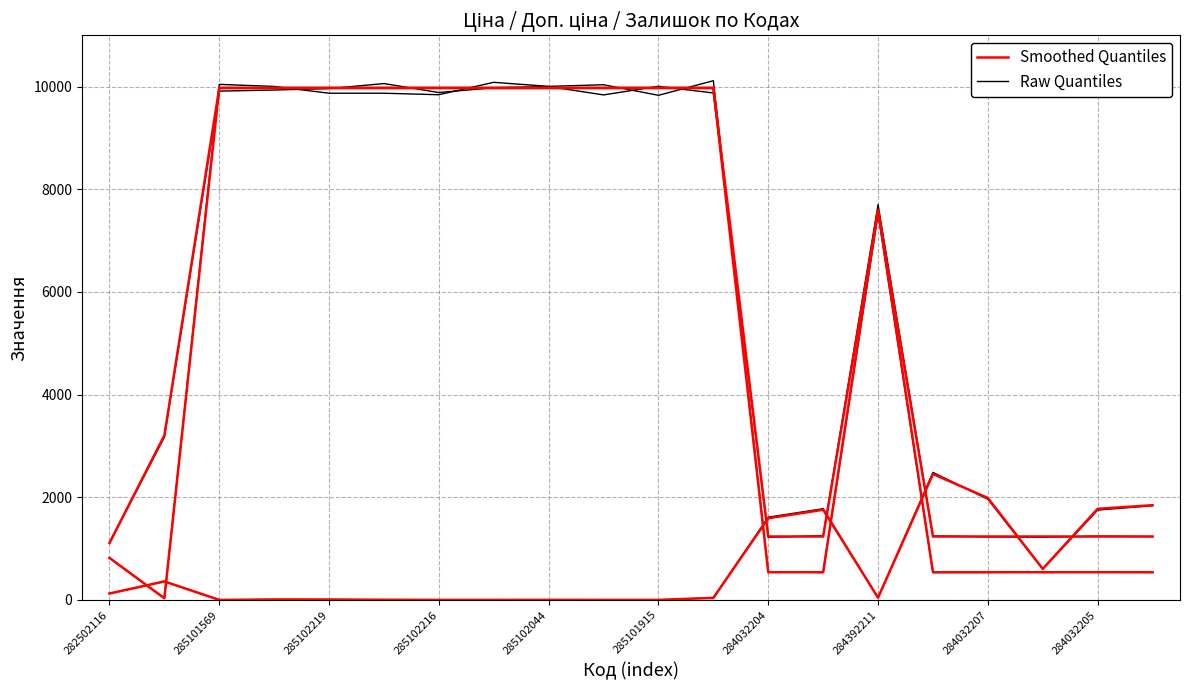

Reading right to left, what are all the values shown in this chart?

Smoothed Quantiles: 539.0	539.0	539.0	539.0	539.0	7596.5	539.0	539.0	9975.0	9975.0	9975.0	9975.0	9975.0	9975.0	9975.0	9975.0	9975.0	9975.0	32.0	818.5
Raw Quantiles: 535.6	537.9	539.4	535.8	533.9	7524.0	534.3	544.4	10115.6	9831.5	10037.3	10005.2	10084.6	9842.7	9872.0	9872.1	10004.5	10044.4	32.5	815.4